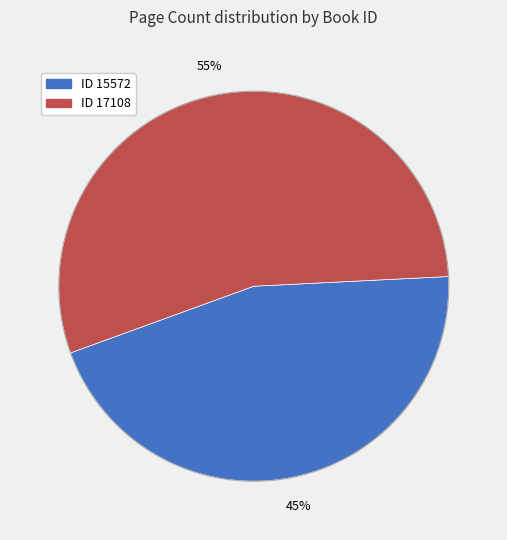

Is there any slice that represents more than half of the pie?

Yes